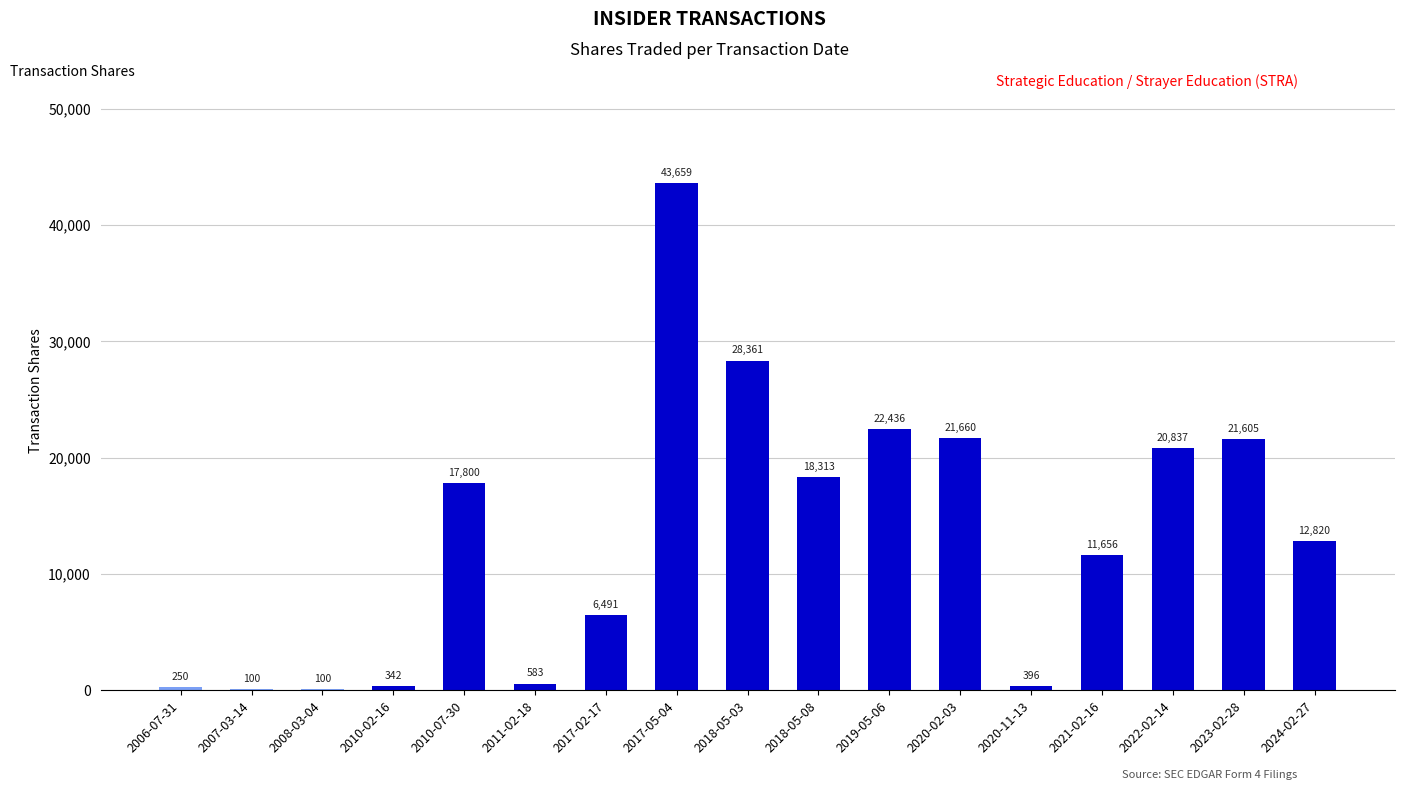

True or false: the data shows 35260 at 2020-02-03.

False